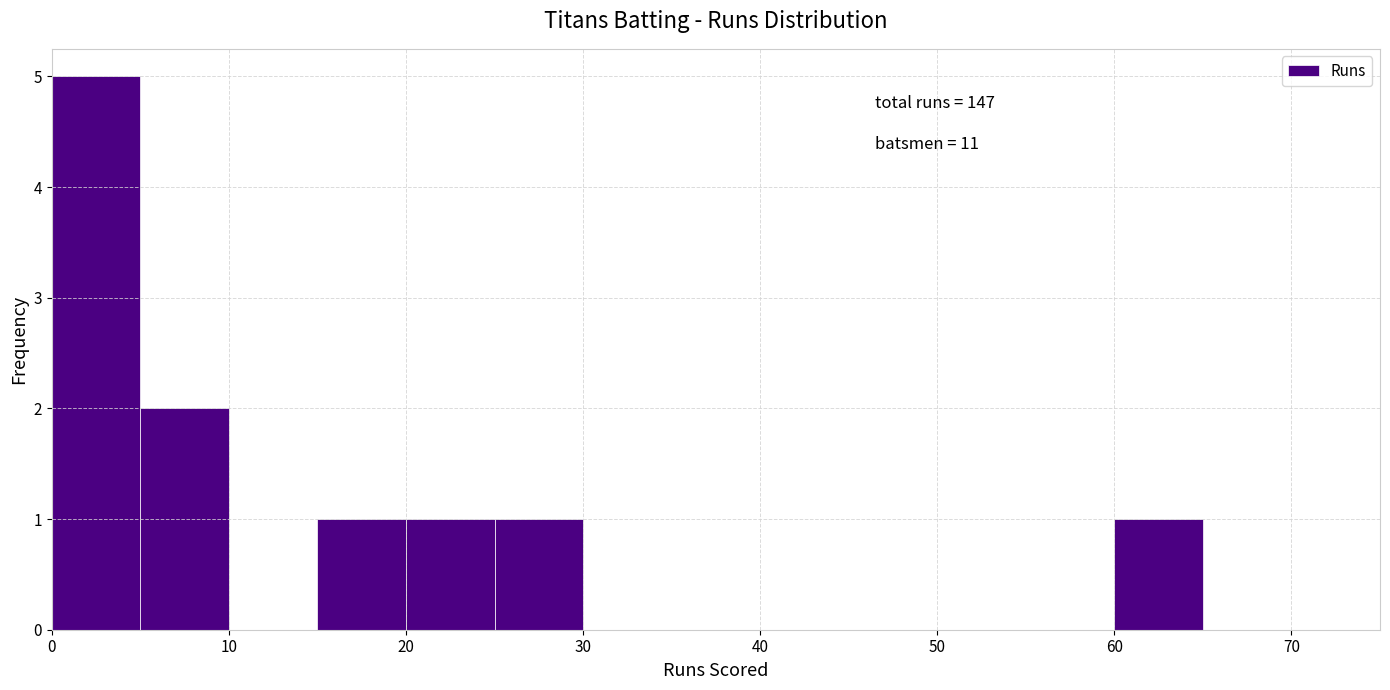

Over which range of the x-axis is the bar tallest?

0 to 5